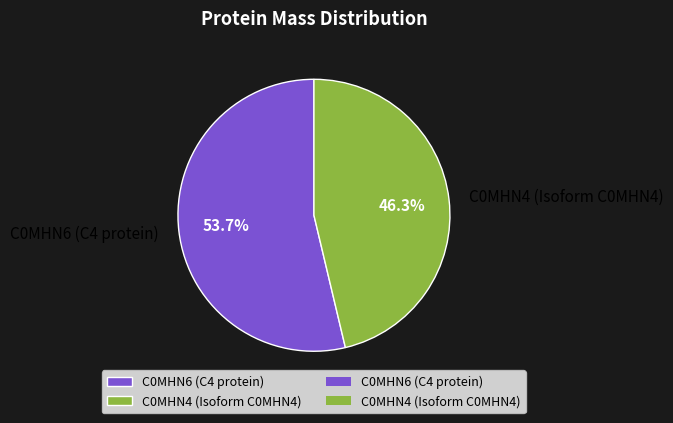

What is the largest slice in the pie chart?

C0MHN6 (C4 protein)